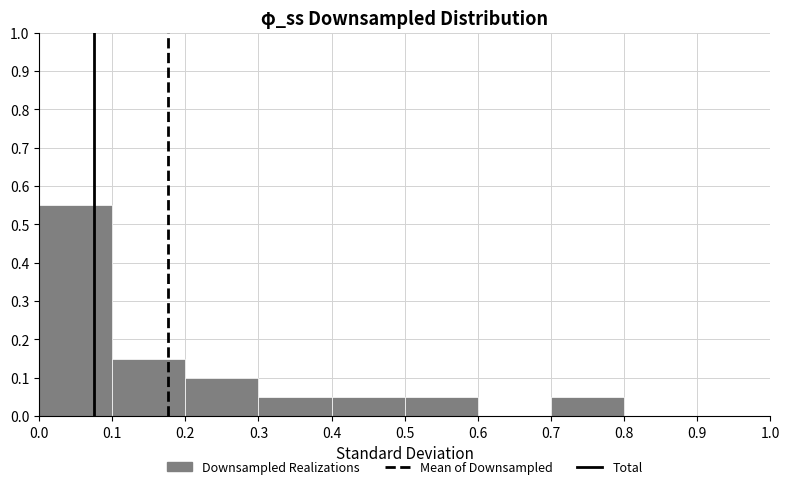

How tall is the bar that spans 0.5 to 0.6 on the x-axis? The values are not printed on the chart, so give them approximately, as read against the axis.

0.05